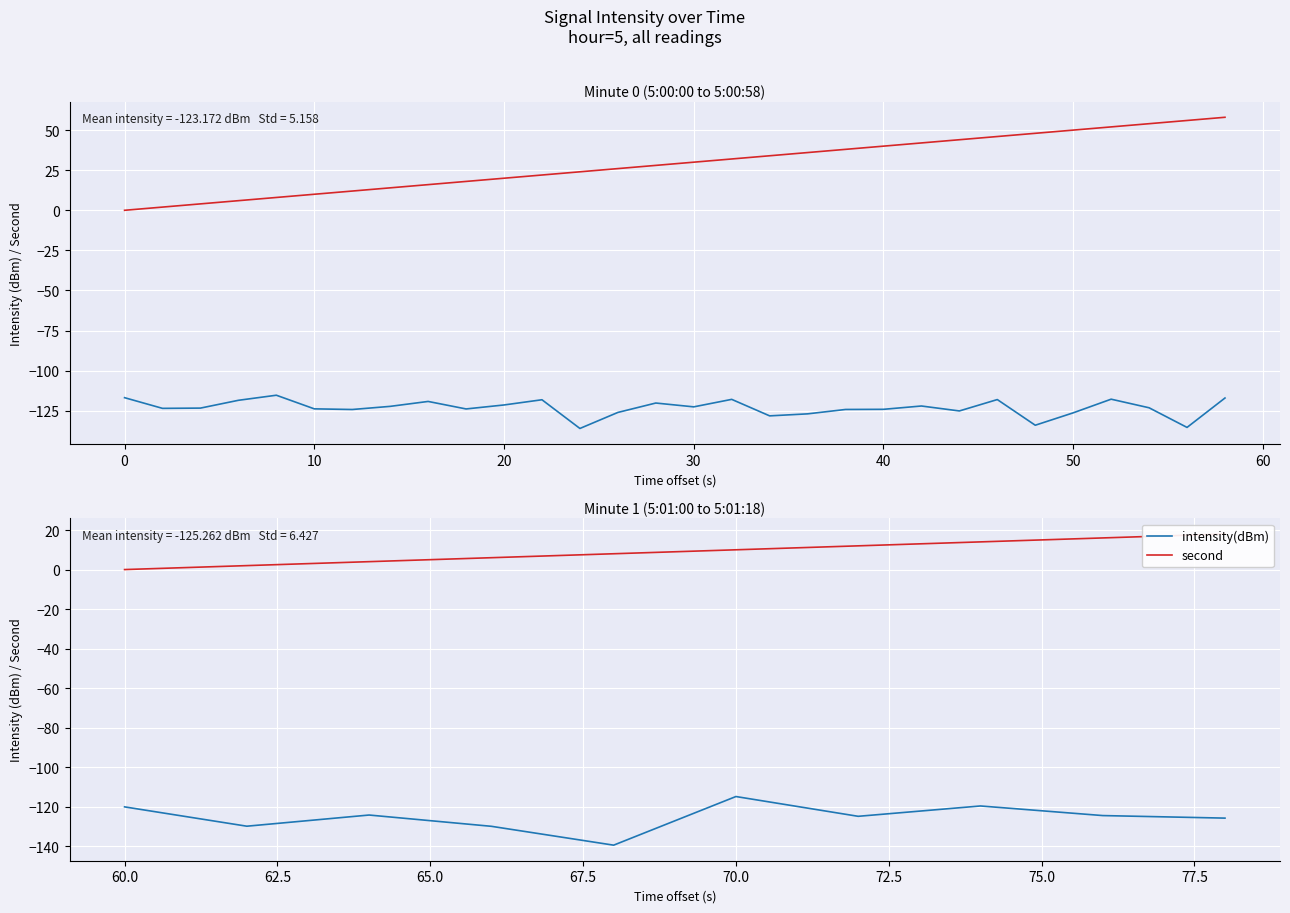

How many interior local valleys does the intensity(dBm) series have?

3